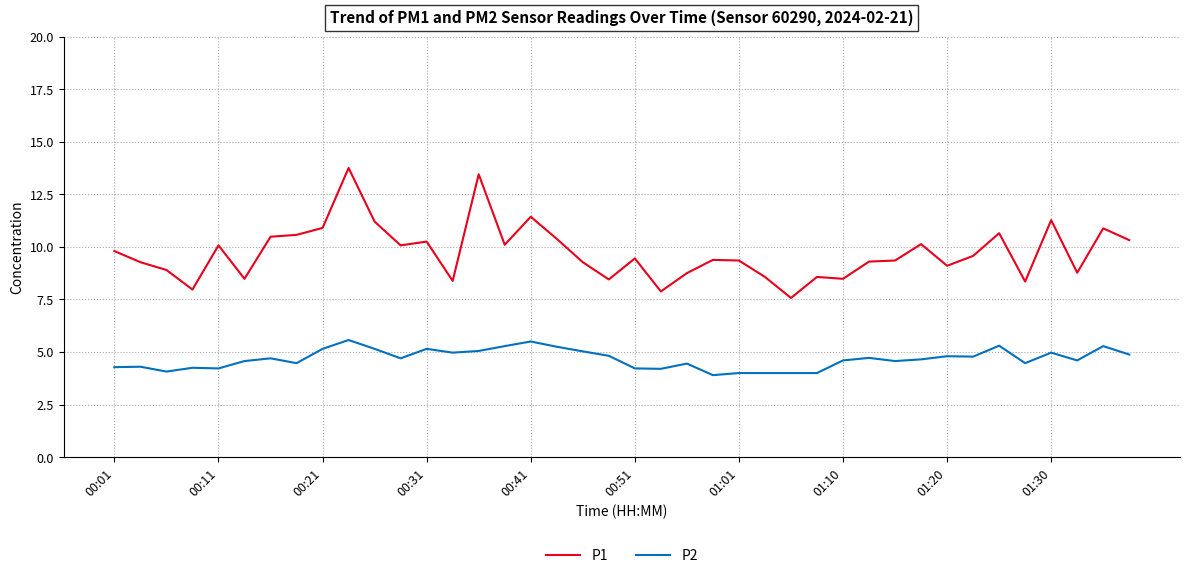

What is the greatest value displayed?

13.8